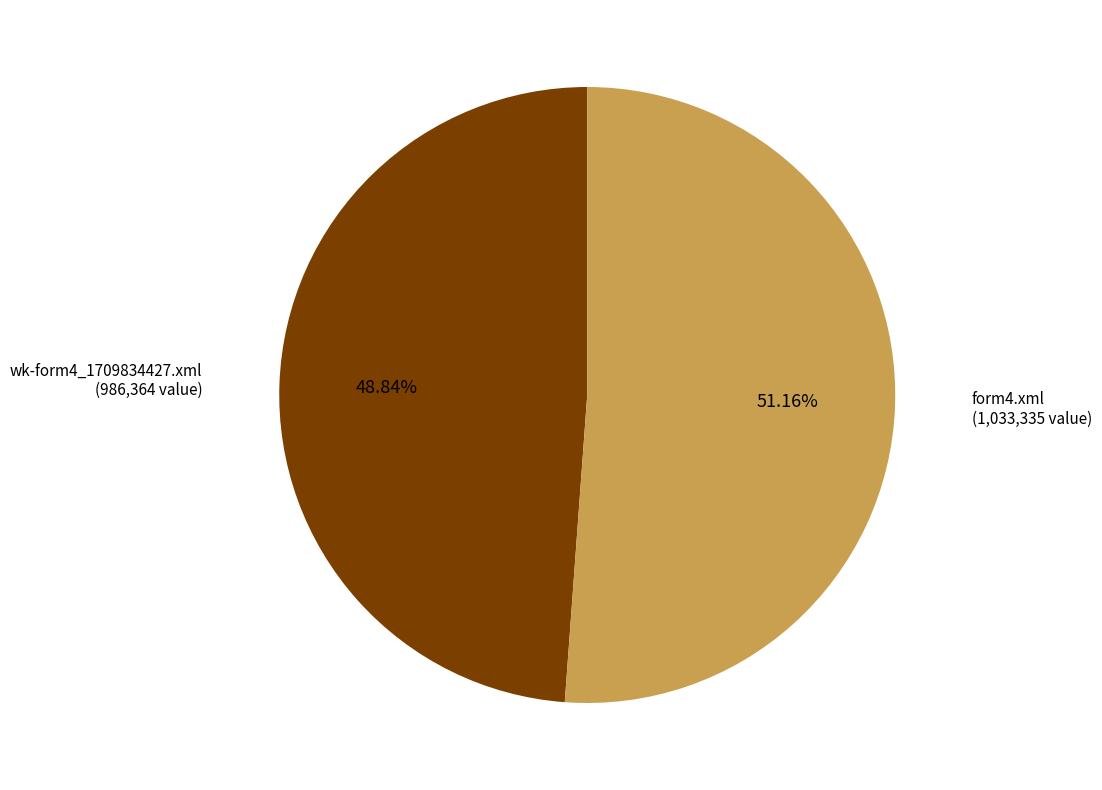

Is there a majority slice in this chart?

Yes